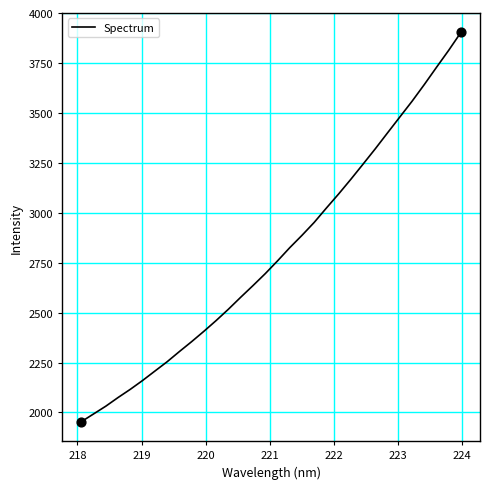

What is the greatest value displayed?

3903.7